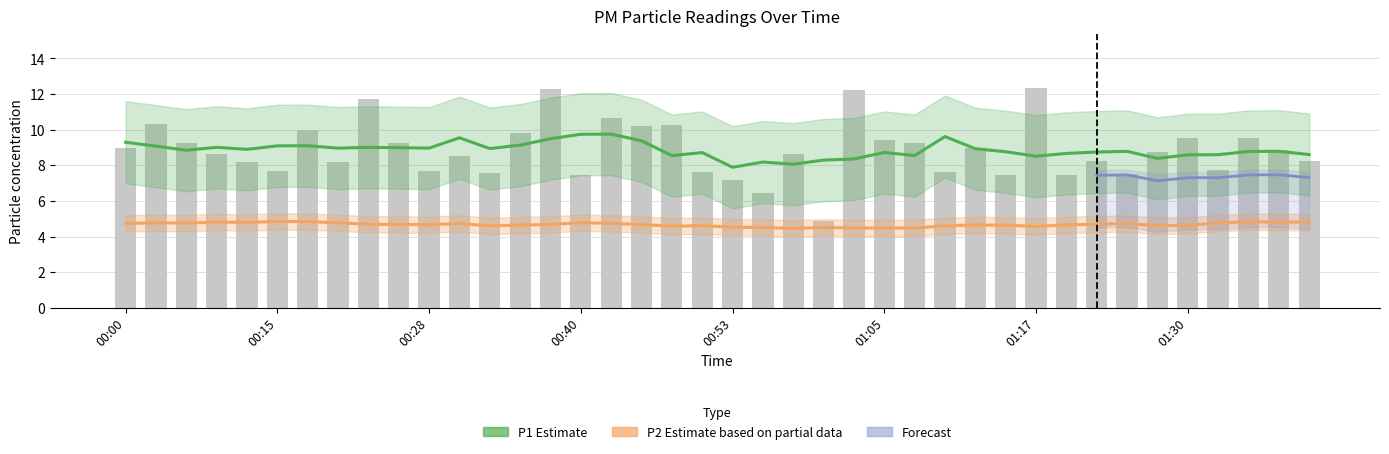

The value at 01:32 is 7.7. True or false?

True